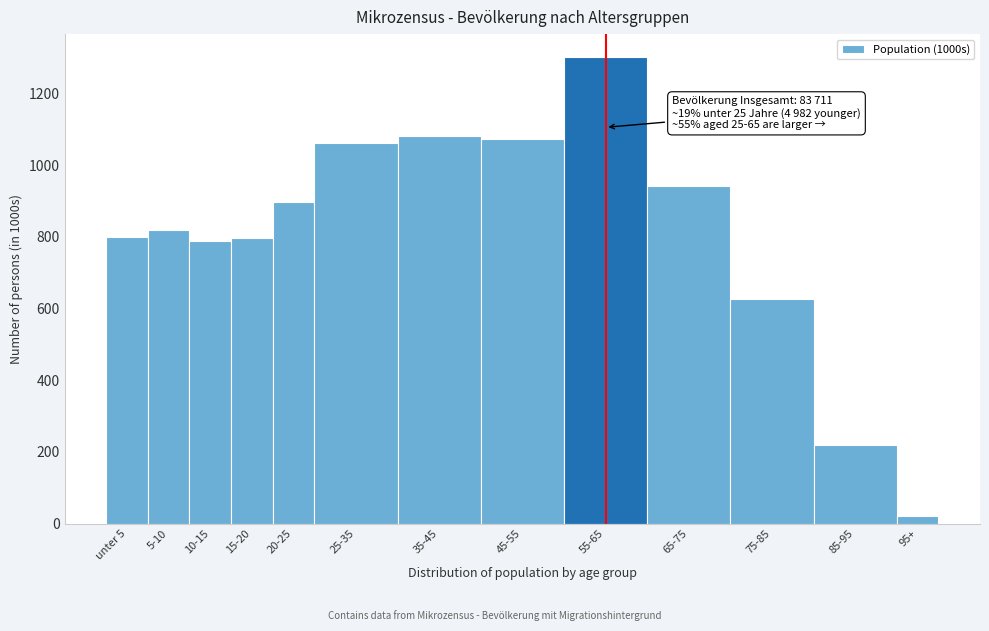

At which label is the value closest to 660?

75-85